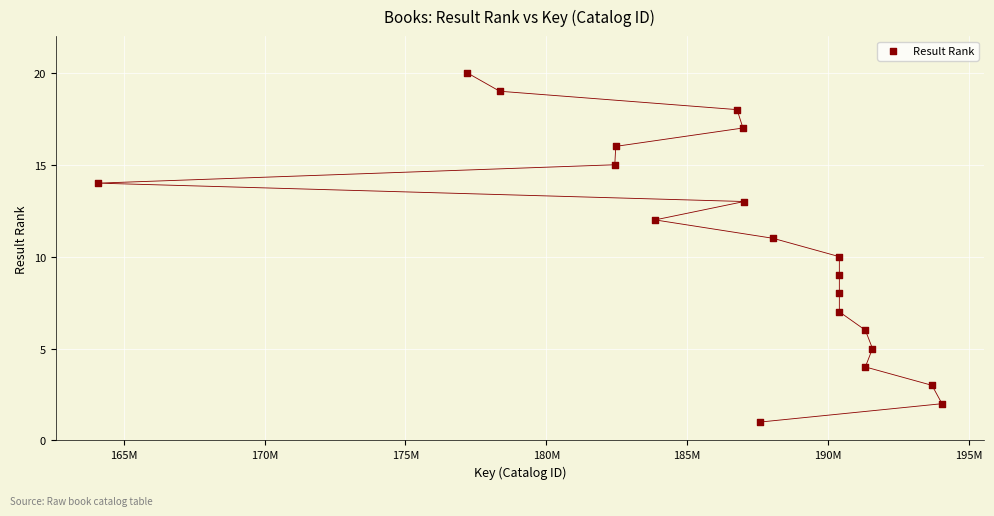

What is the range of X values (max minus min)?

29976856